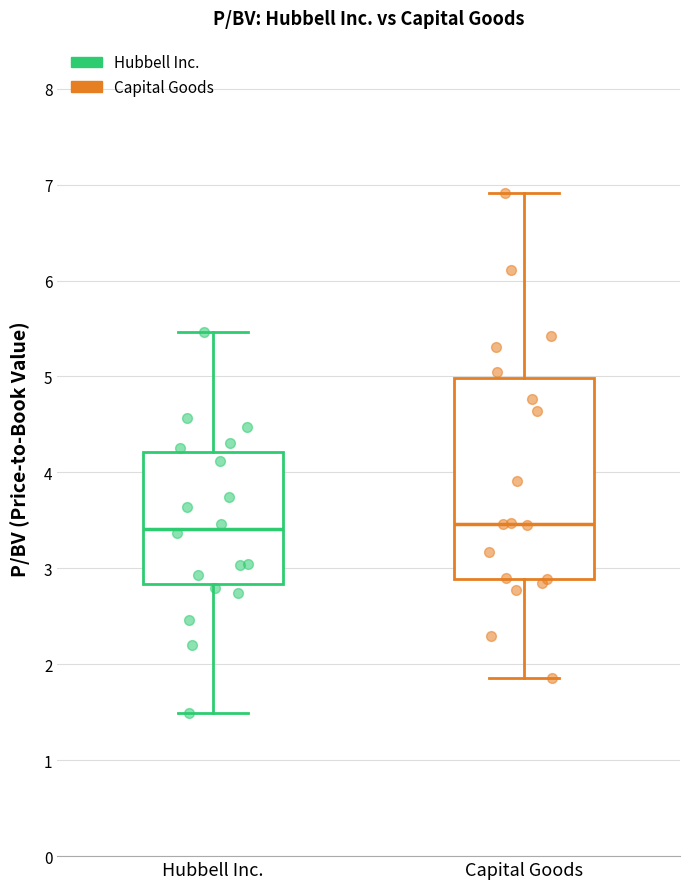

Where does the median line of the box for Hubbell Inc. sit on the y-axis? The values are not printed on the chart, so give them approximately, as read against the axis.

3.4